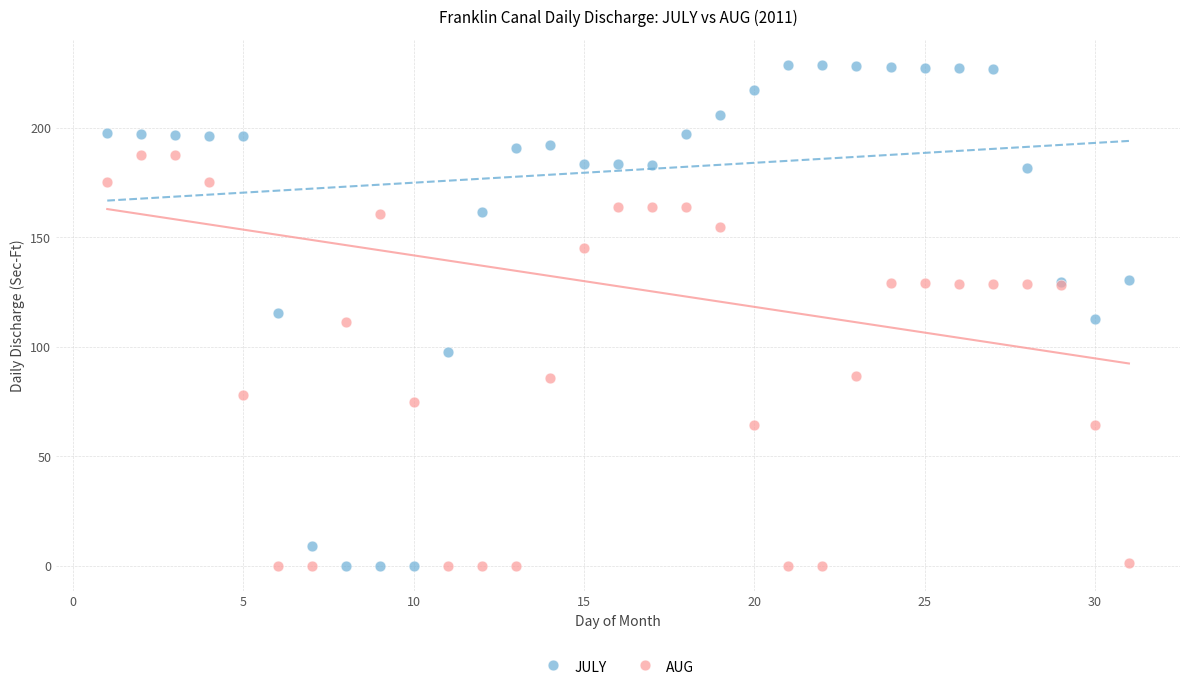

Which series has the widest spread of Y values?

JULY